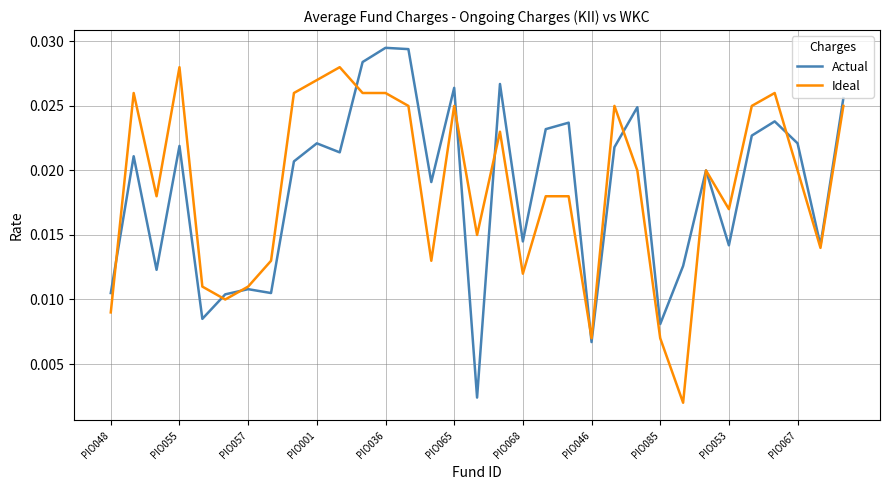

List the series in order of their peak value, highest first.

Actual, Ideal